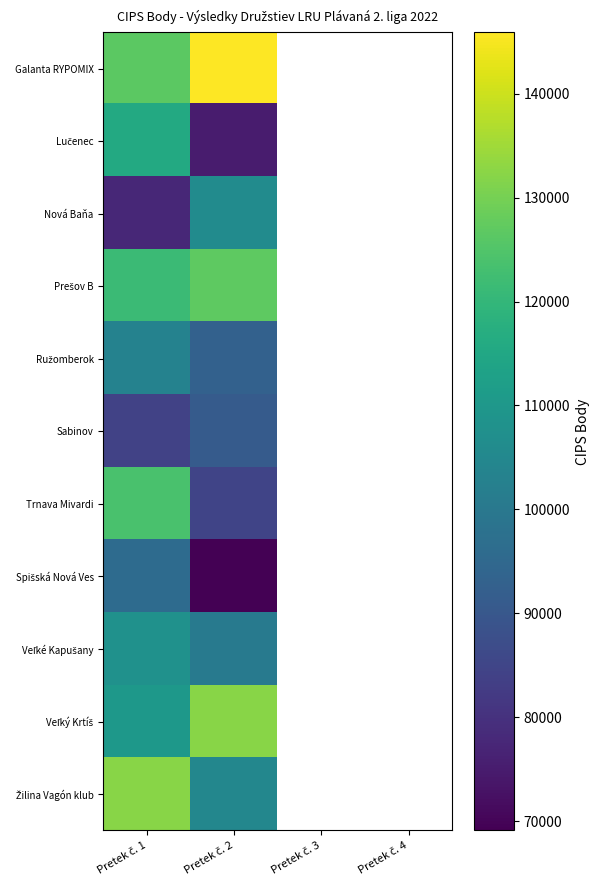

At which label is Prešov B closest to 124295?

Pretek č. 1